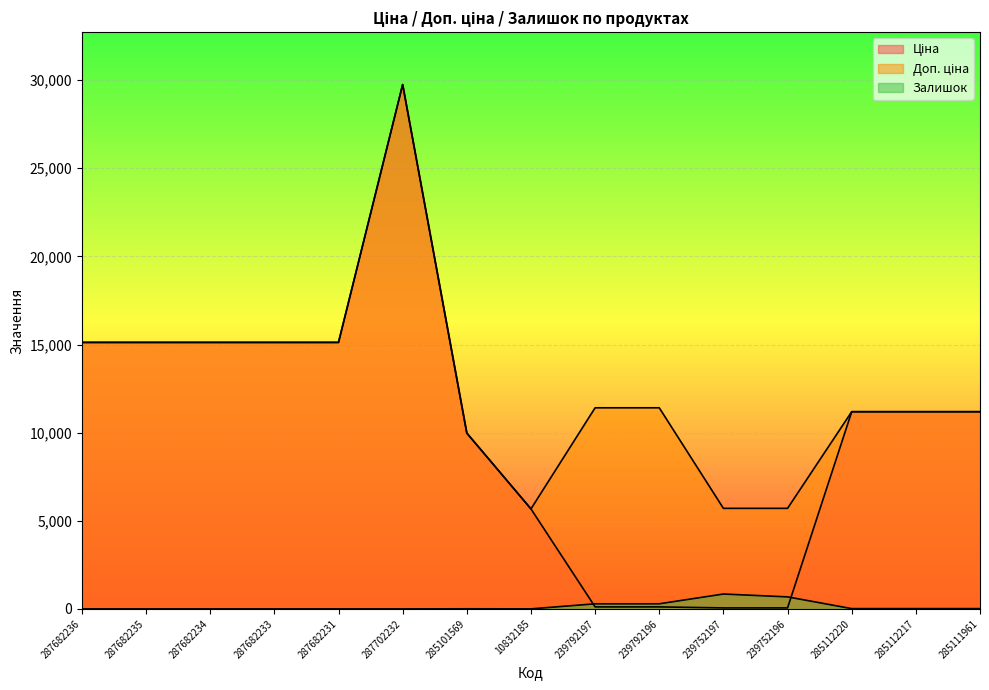

Where does the Залишок series first go above 7?

239792197